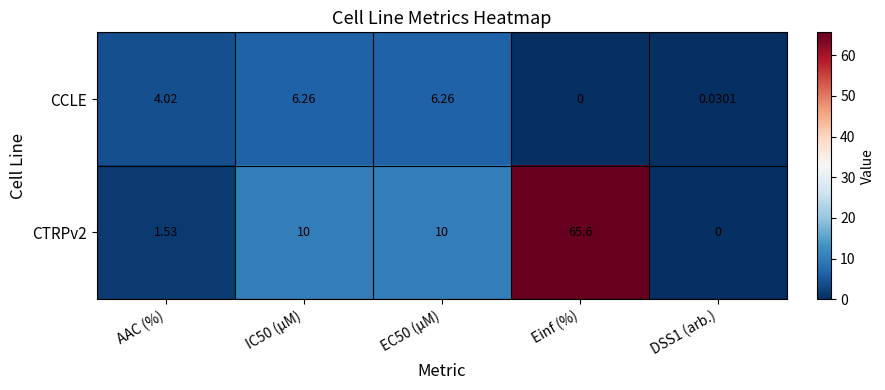

At how many categories does at least one series exceed 54?

1